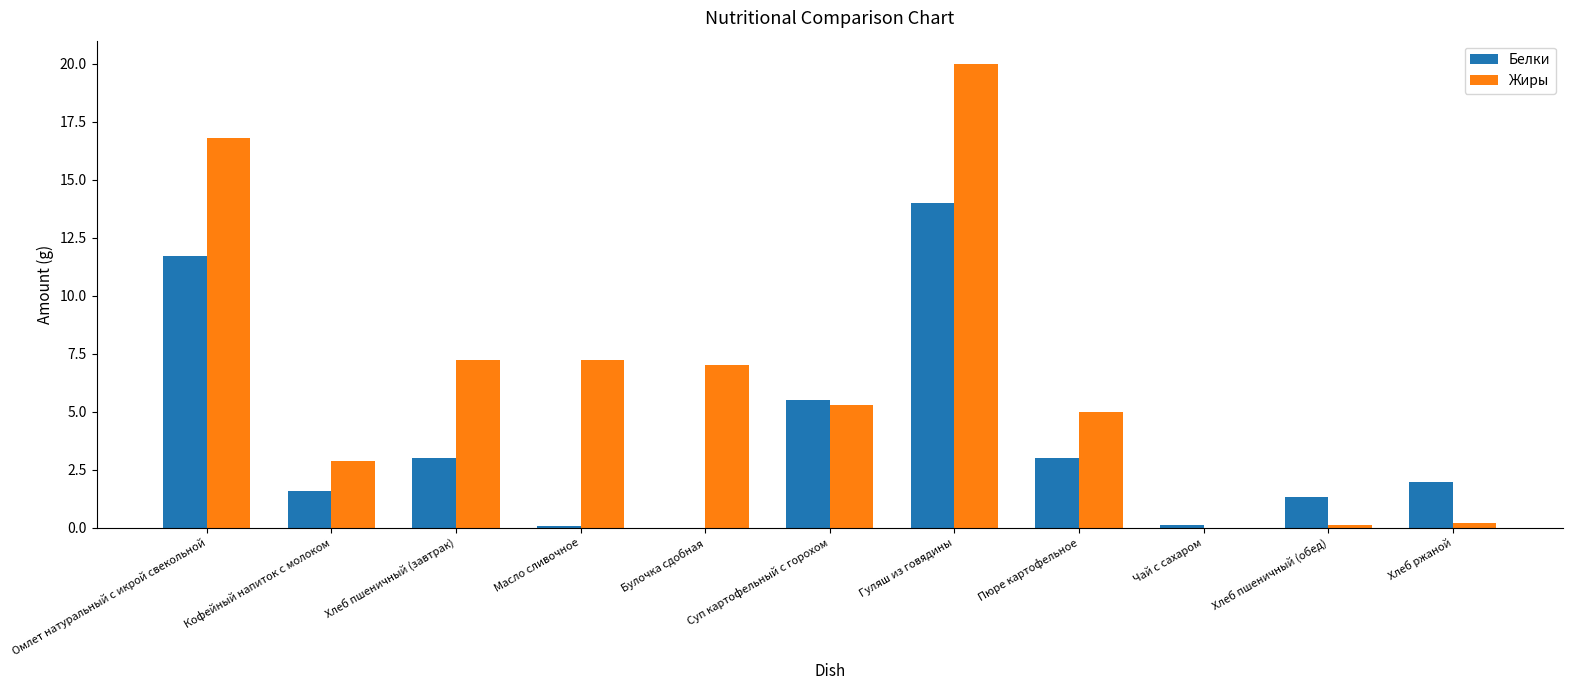

The Жиры series shows 20.0 at Гуляш из говядины. True or false?

True